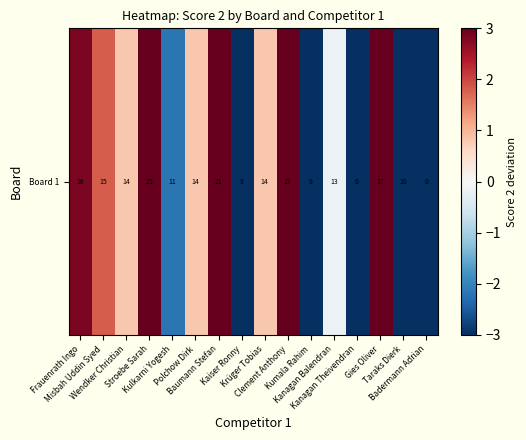

The chart shows a value of 1.1 at Wendker Christian. True or false?

False